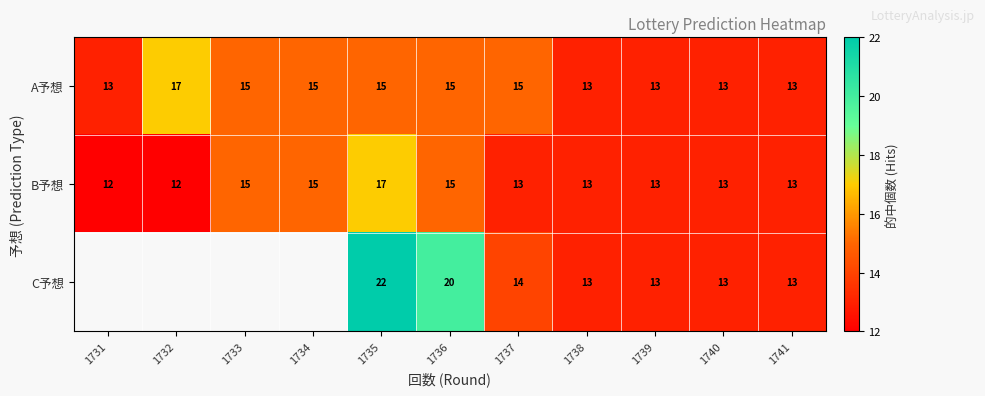

Which label corresponds to the smallest value in the chart?

1731